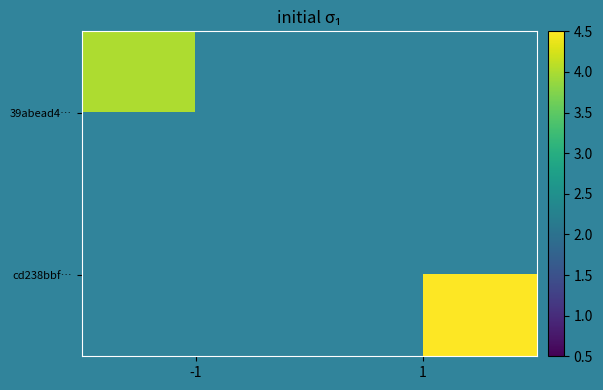

Rank the series at -1 from lowest to highest value.

39abead4…, cd238bbf…